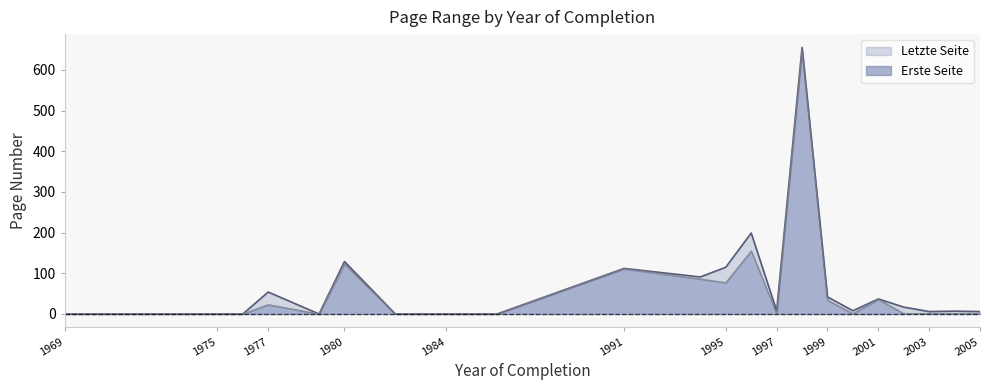

True or false: Erste Seite and Letzte Seite cross at least once.

False